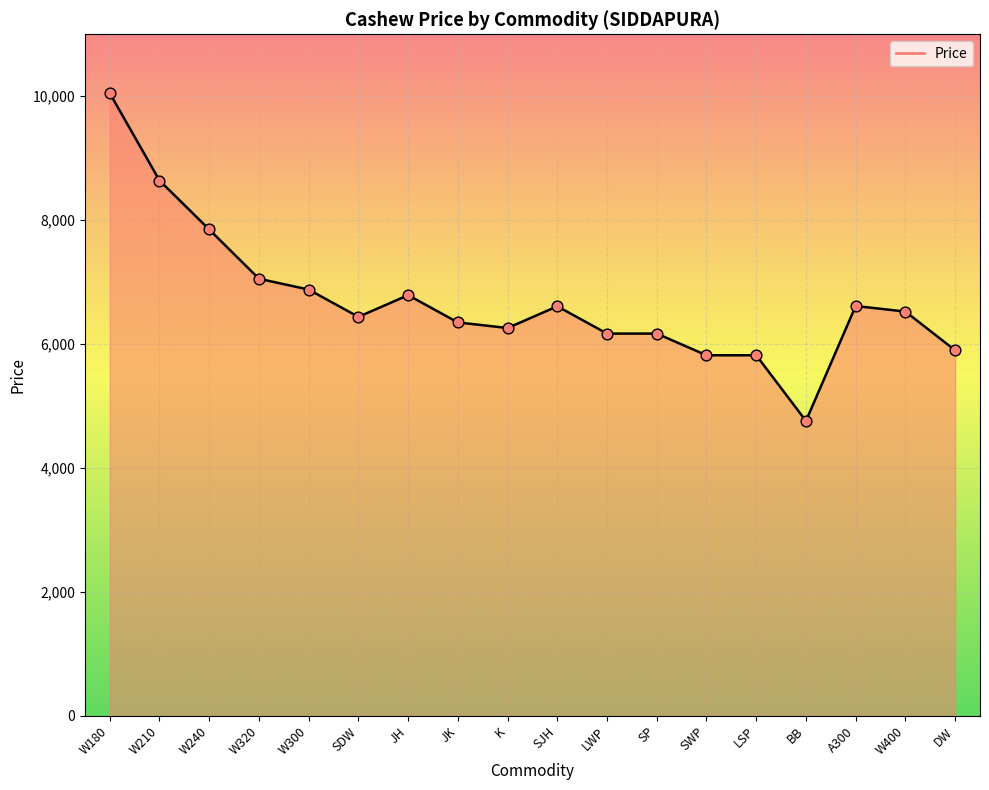

Which has a higher value, W320 or LWP?

W320